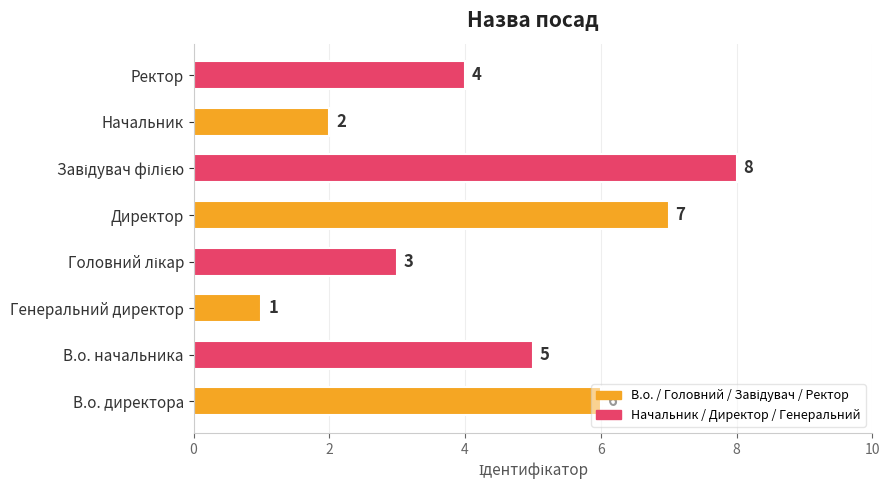

What is the minimum value shown in the chart?

1